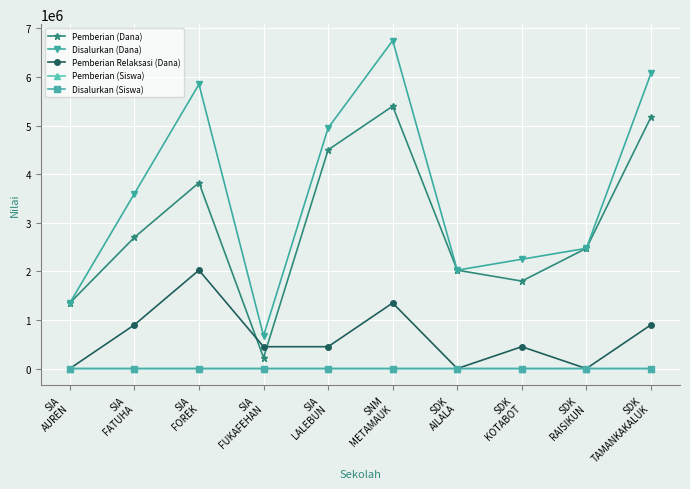

What is the highest value of the Pemberian Relaksasi (Dana) series?

2025000